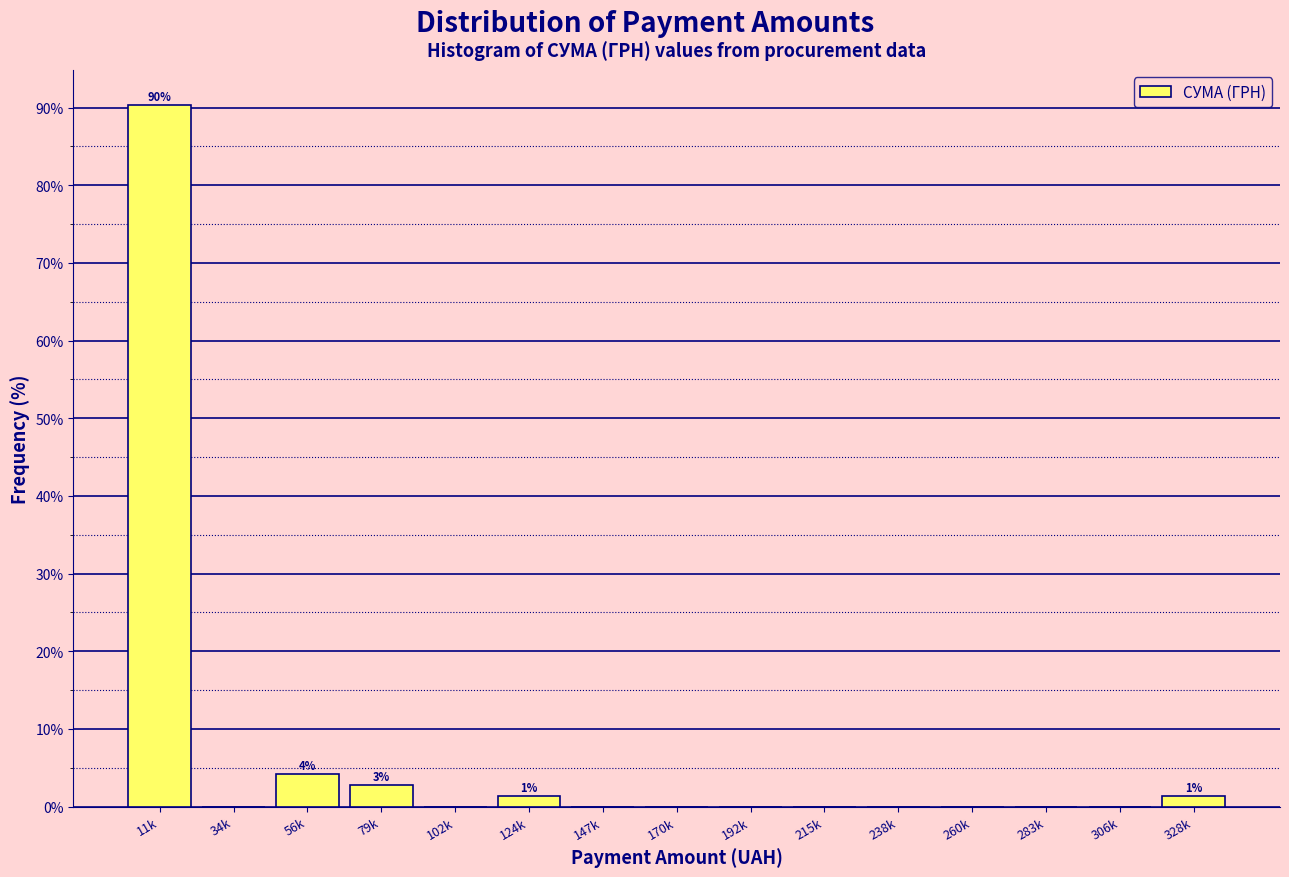

Reading left to right, extract all data points from this chart.

11k=90.3	34k=0.0	56k=4.1	79k=2.8	102k=0.0	124k=1.4	147k=0.0	170k=0.0	192k=0.0	215k=0.0	238k=0.0	260k=0.0	283k=0.0	306k=0.0	328k=1.4